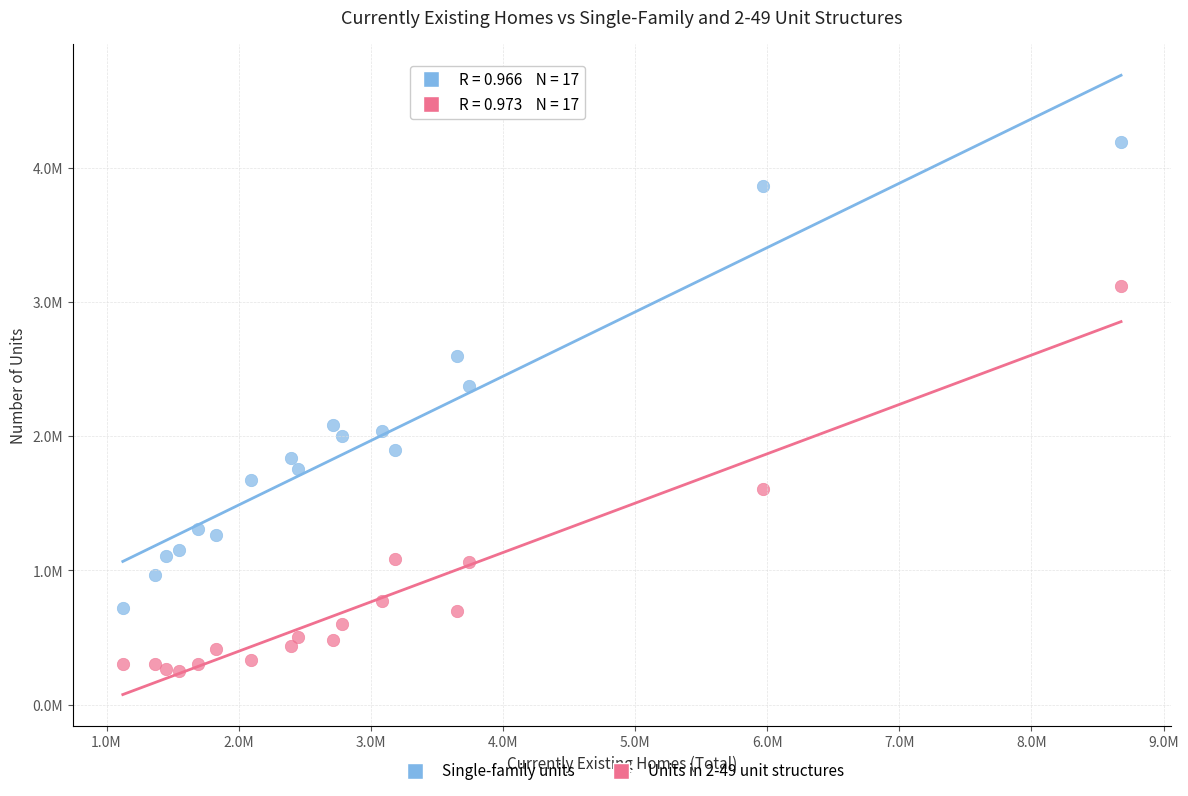

Which series has the largest Y range (max minus min)?

Single-family units